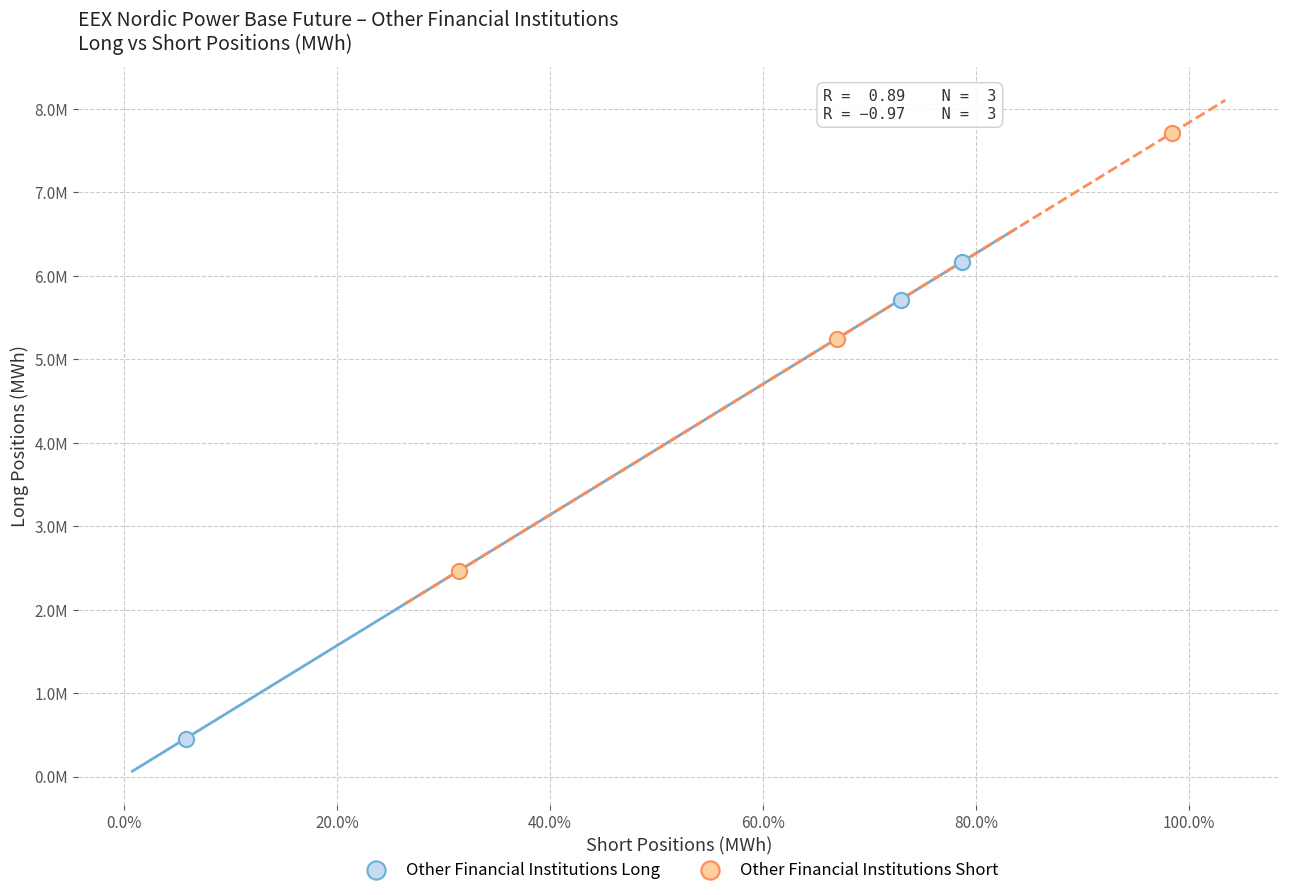

What are all the series names shown in the legend?

Other Financial Institutions Long, Other Financial Institutions Short